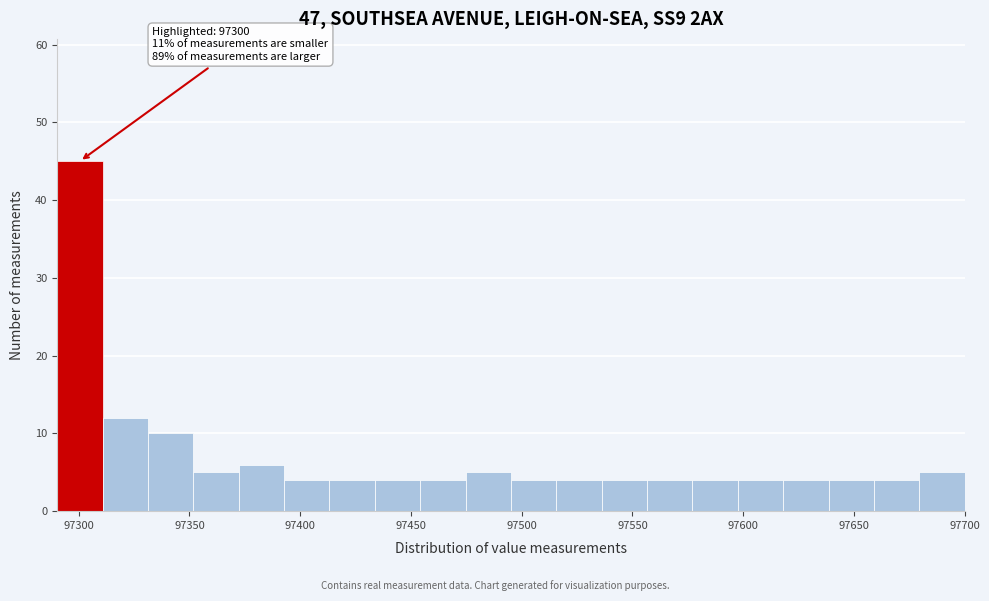

Which range on the x-axis has the tallest bar?

97290 to 97310